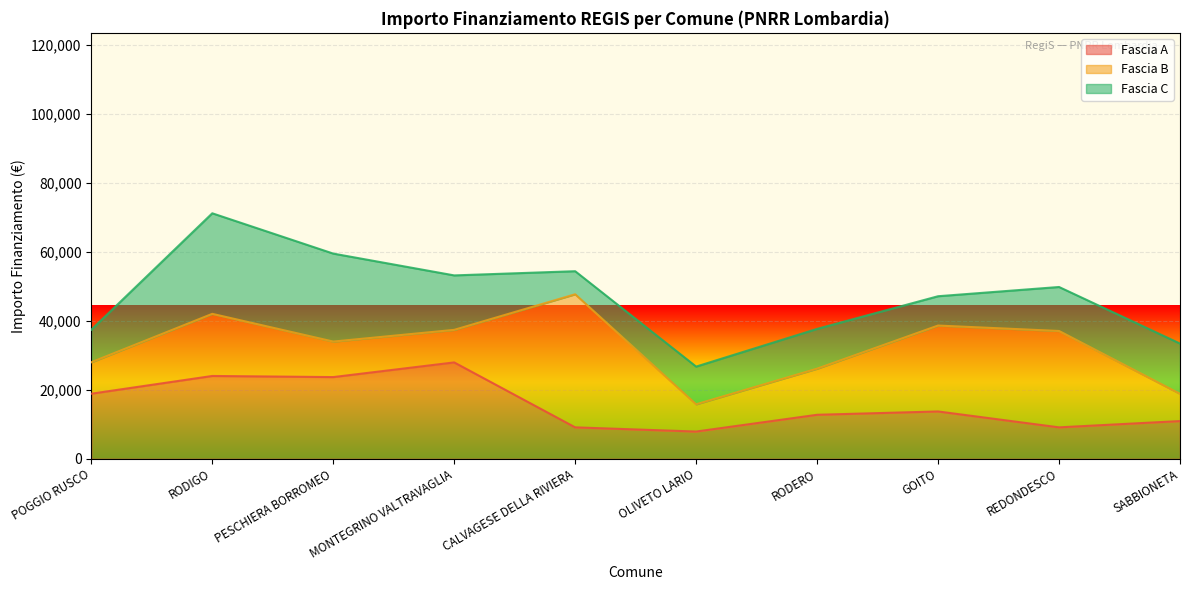

Where does the Fascia C series first go above 12747?

RODIGO